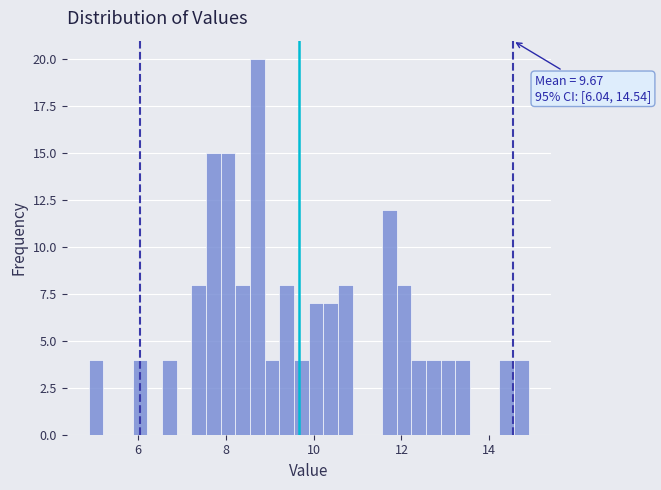

Around what value on the x-axis is the tallest bar? Give the approximate position of its centre, as read against the axis.

8.8